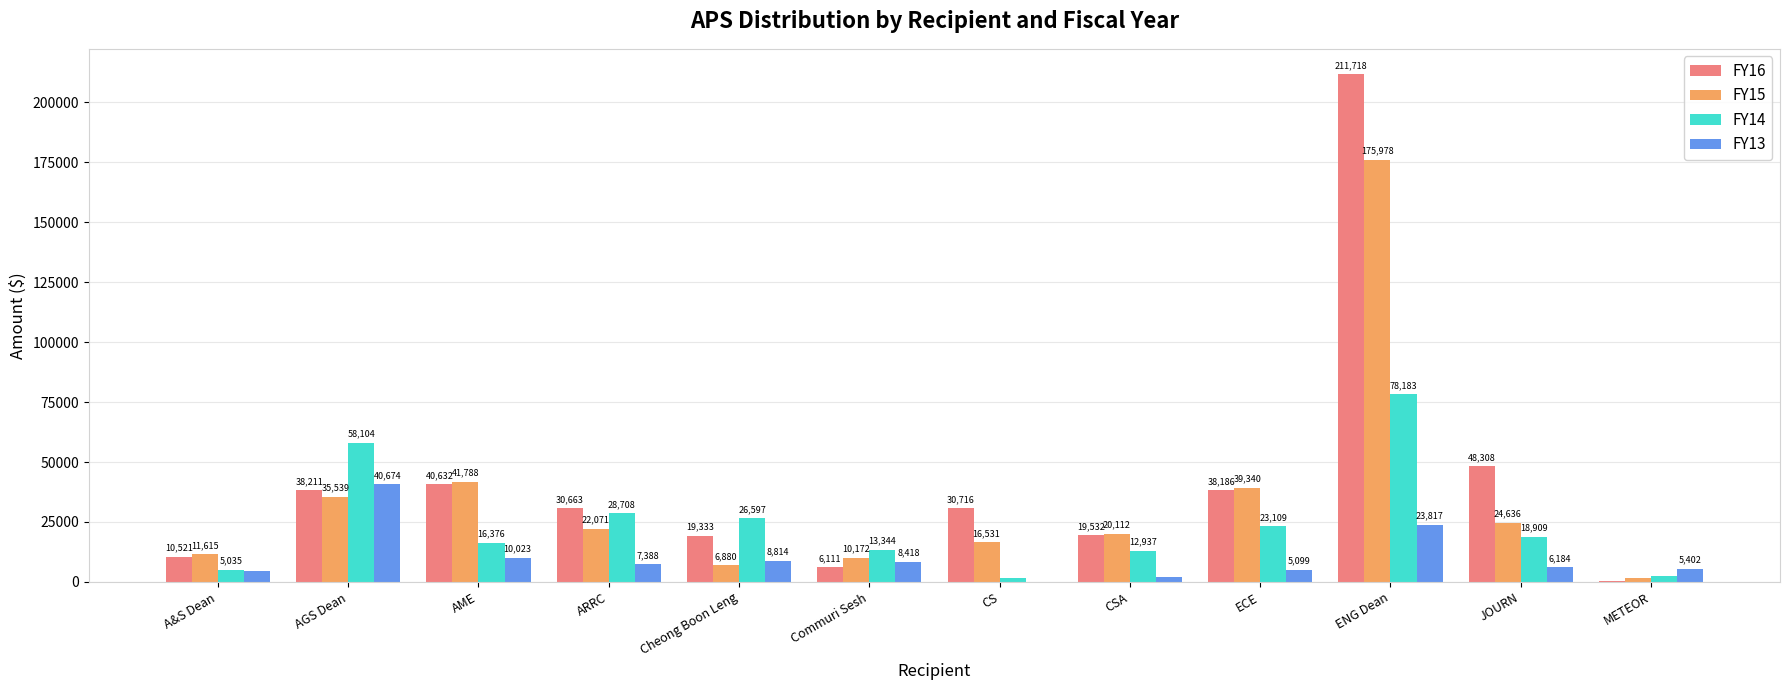

Is the value of FY13 at Cheong Boon Leng greater than the value of FY14 at CS?

Yes